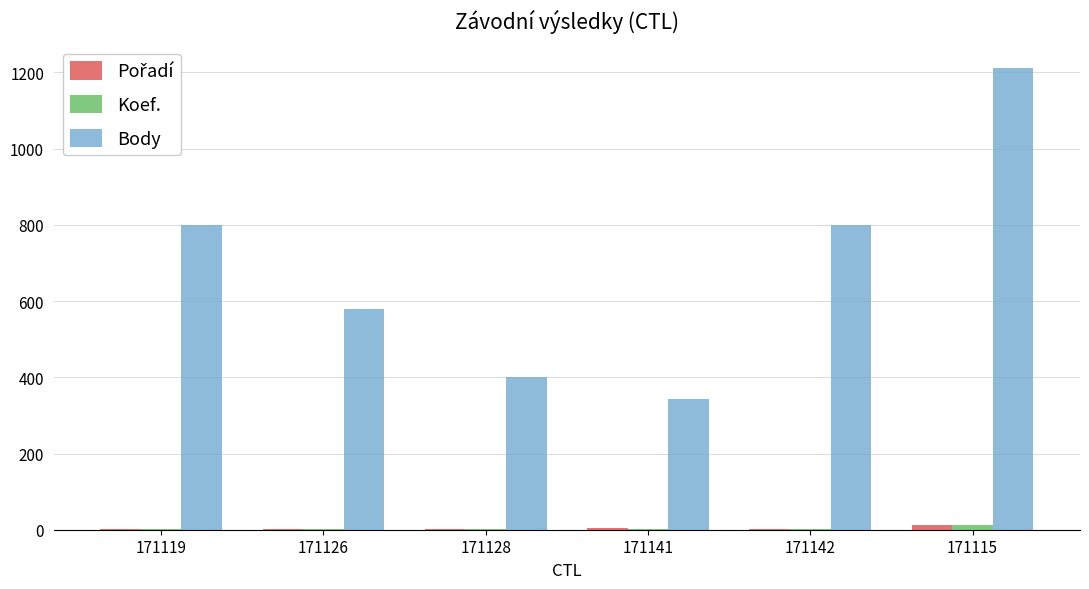

What is the spread (max minus min) of values at 171141?

343